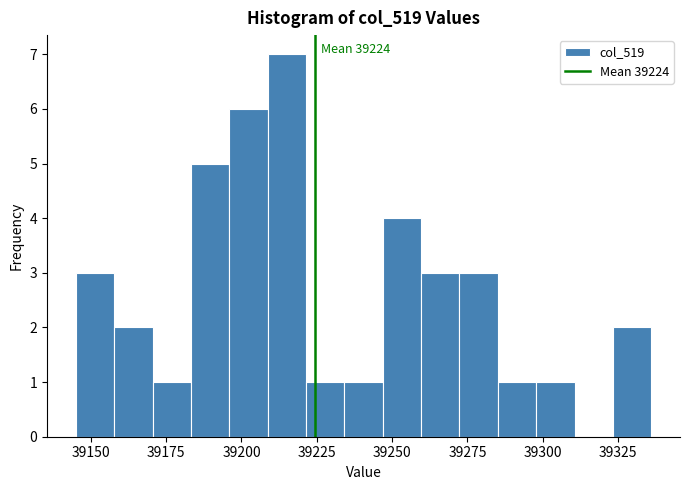

Around what value on the x-axis is the tallest bar? Give the approximate position of its centre, as read against the axis.

39215